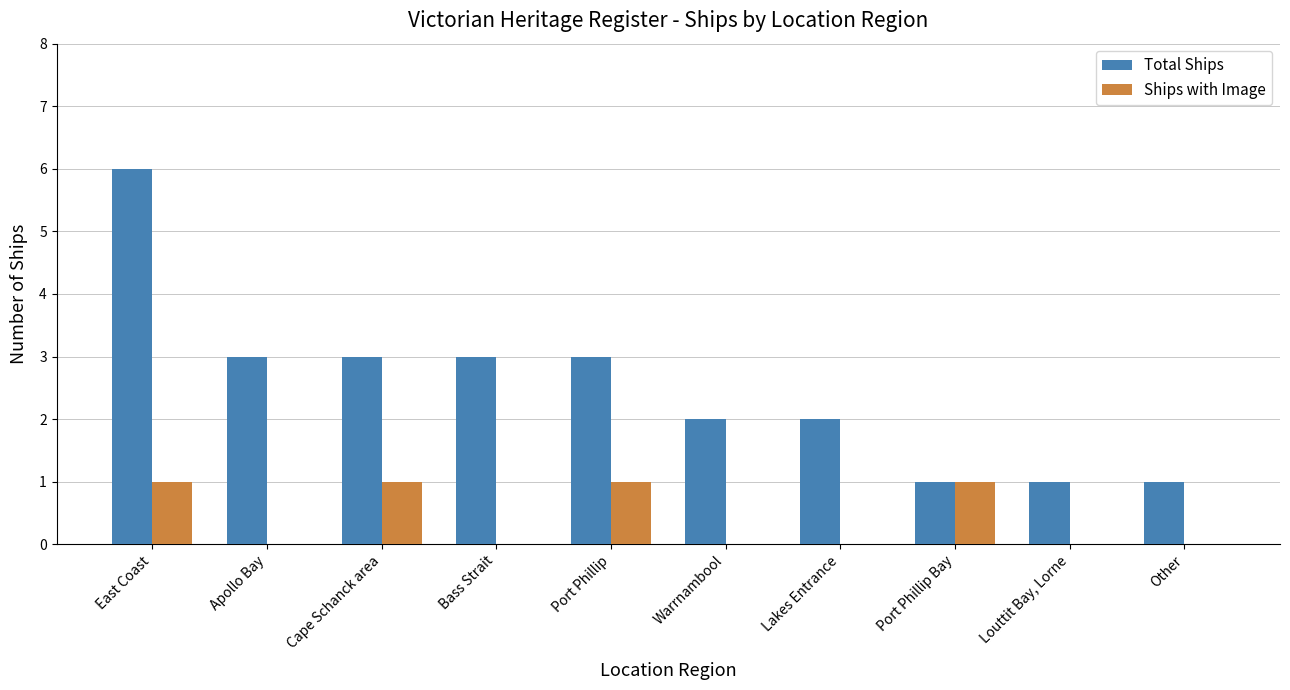

Reading left to right, what are all the values shown in this chart?

Total Ships: East Coast=6	Apollo Bay=3	Cape Schanck area=3	Bass Strait=3	Port Phillip=3	Warrnambool=2	Lakes Entrance=2	Port Phillip Bay=1	Louttit Bay, Lorne=1	Other=1
Ships with Image: East Coast=1	Apollo Bay=0	Cape Schanck area=1	Bass Strait=0	Port Phillip=1	Warrnambool=0	Lakes Entrance=0	Port Phillip Bay=1	Louttit Bay, Lorne=0	Other=0